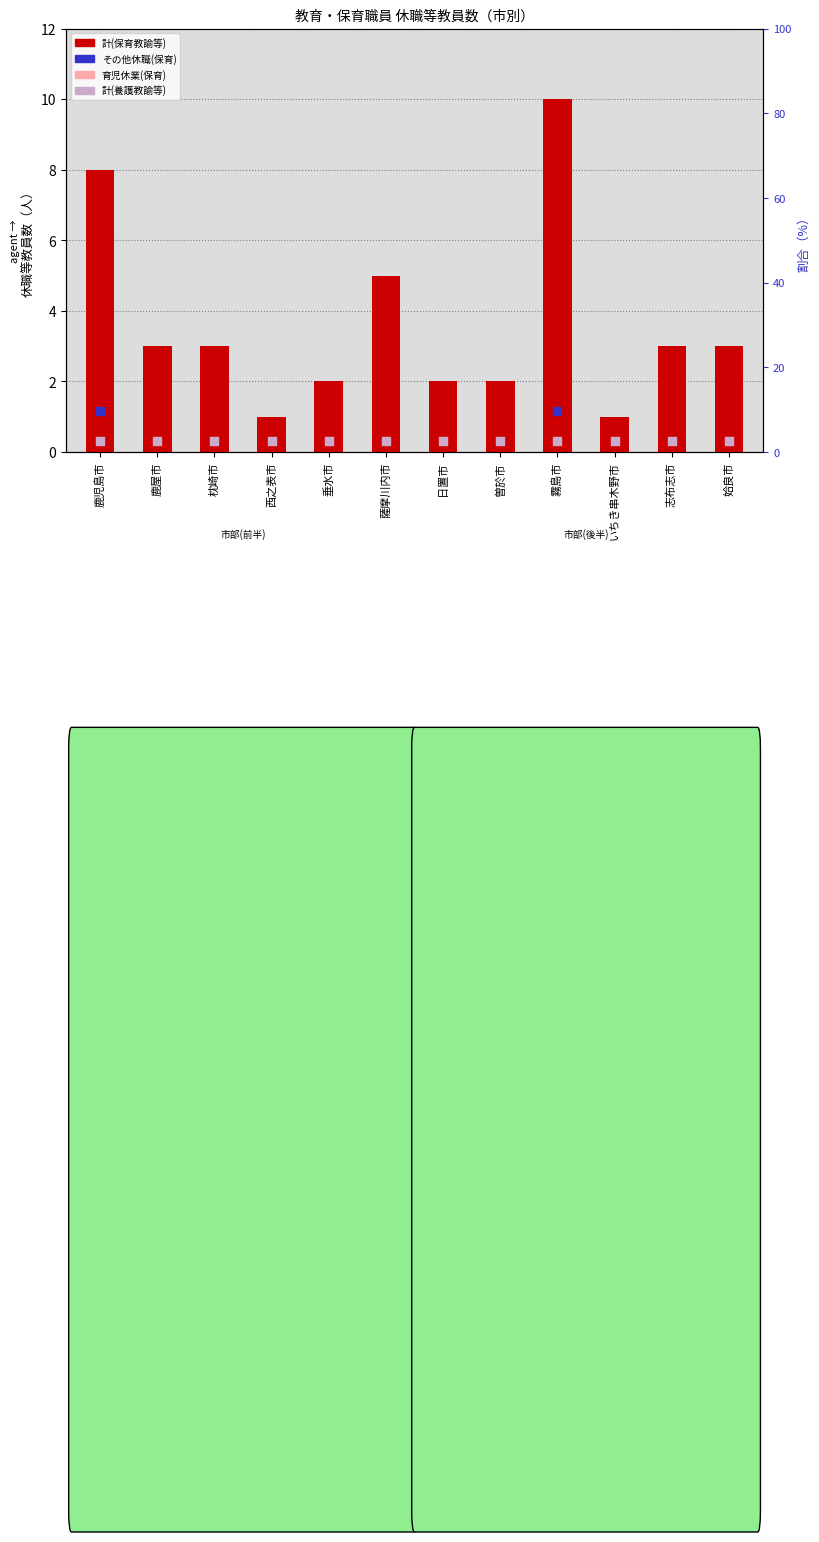

At how many categories does at least one series exceed 0?

12